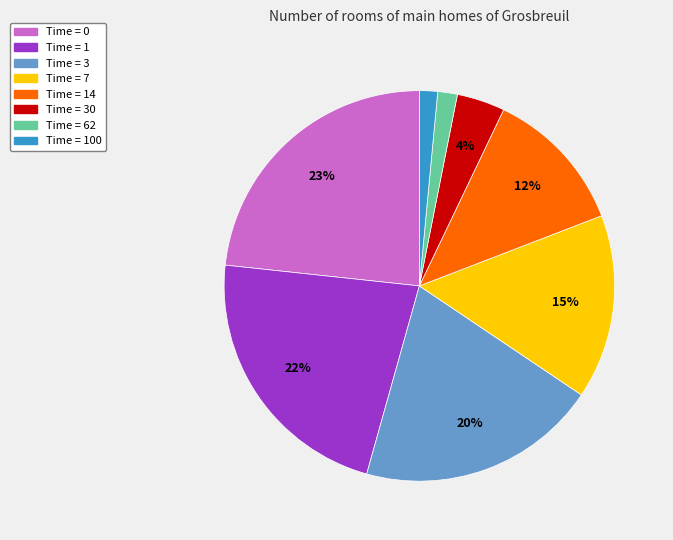

Does any single category account for the majority?

No